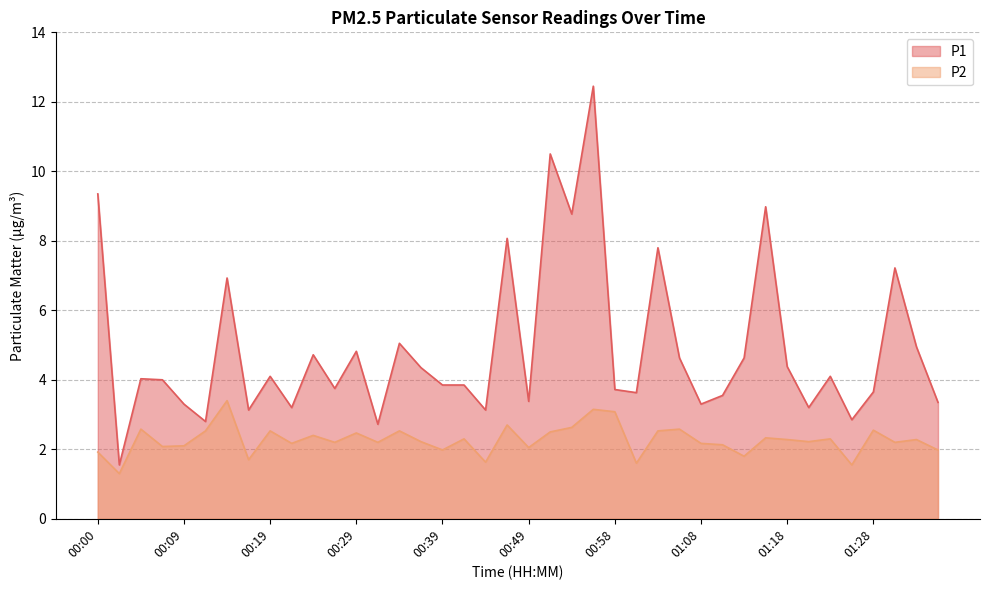

Where is the first local minimum for P2?

00:02